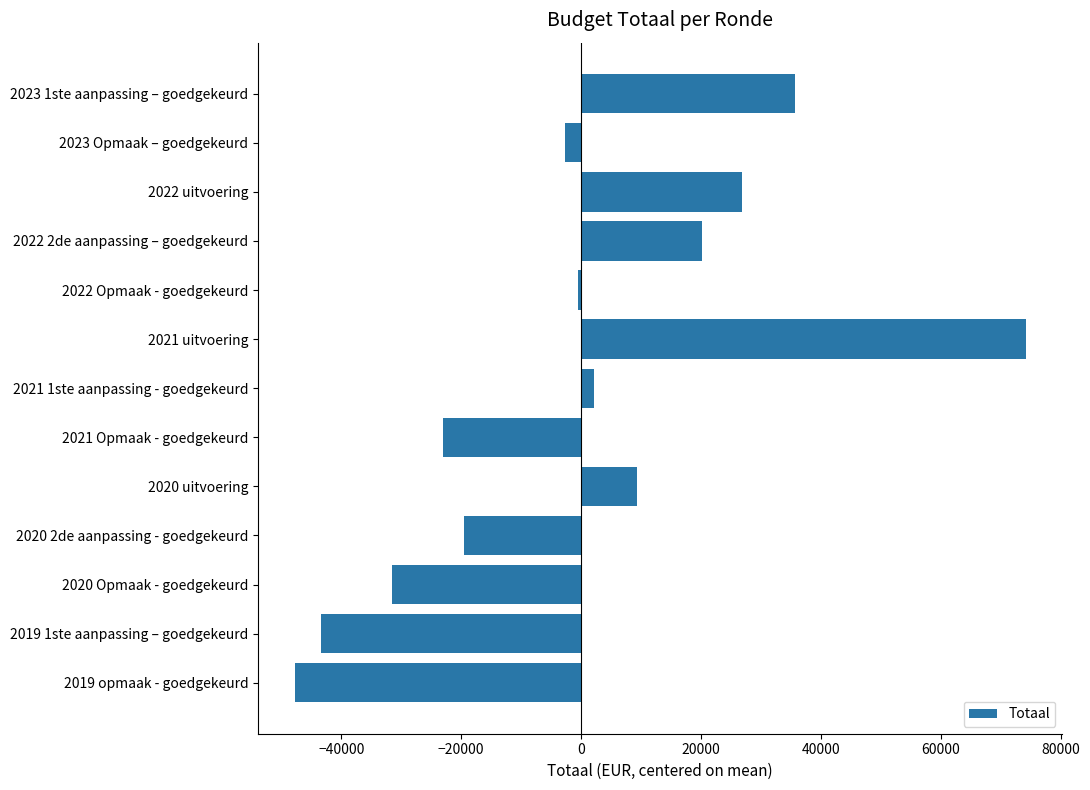

What is the value of the 6th bar from the top?

74161.5